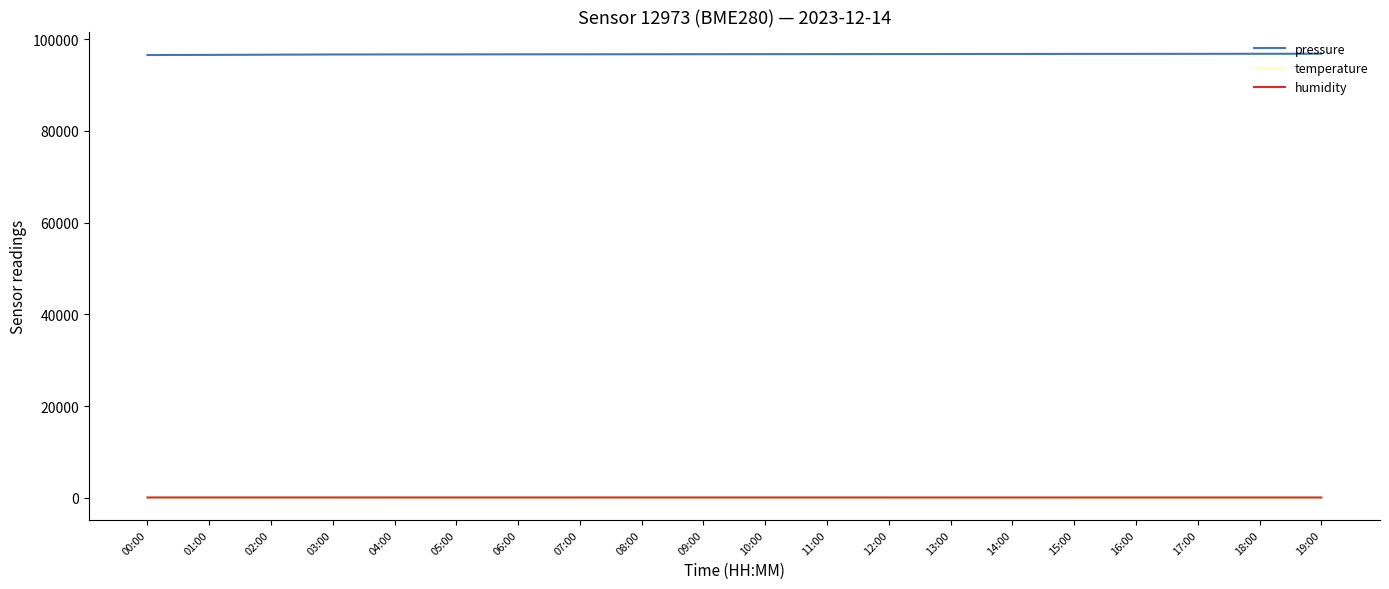

What is the maximum value for humidity?

87.9